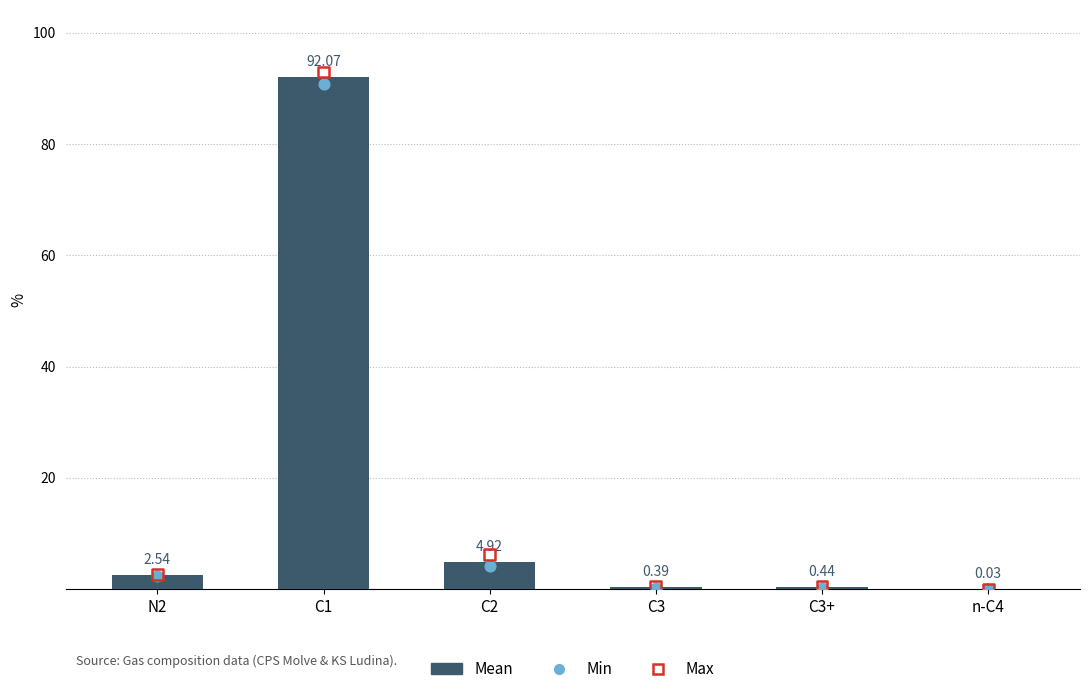

At how many categories does at least one series exceed 77?

1